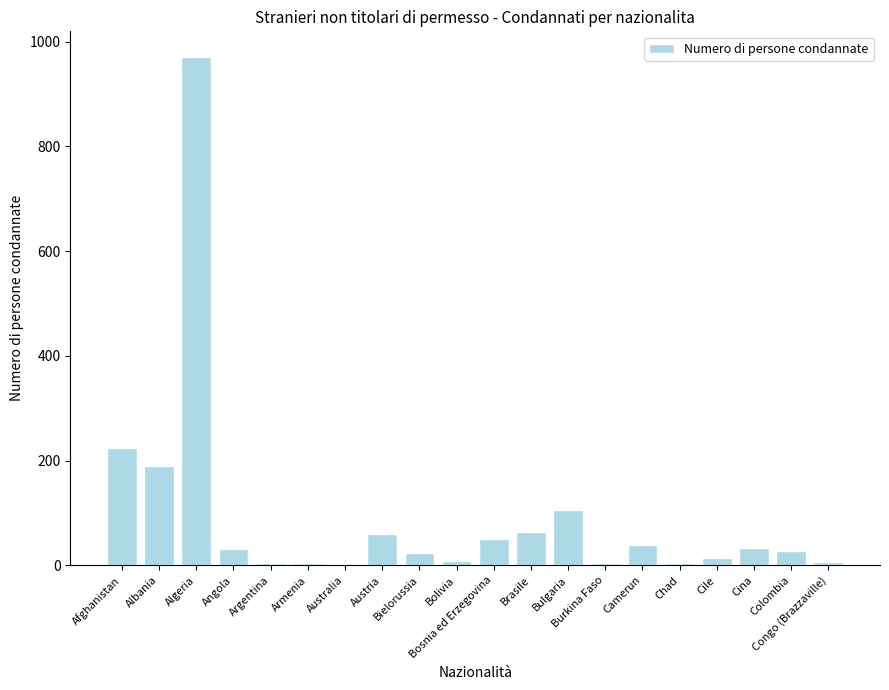

What is the sum of all values?

1866